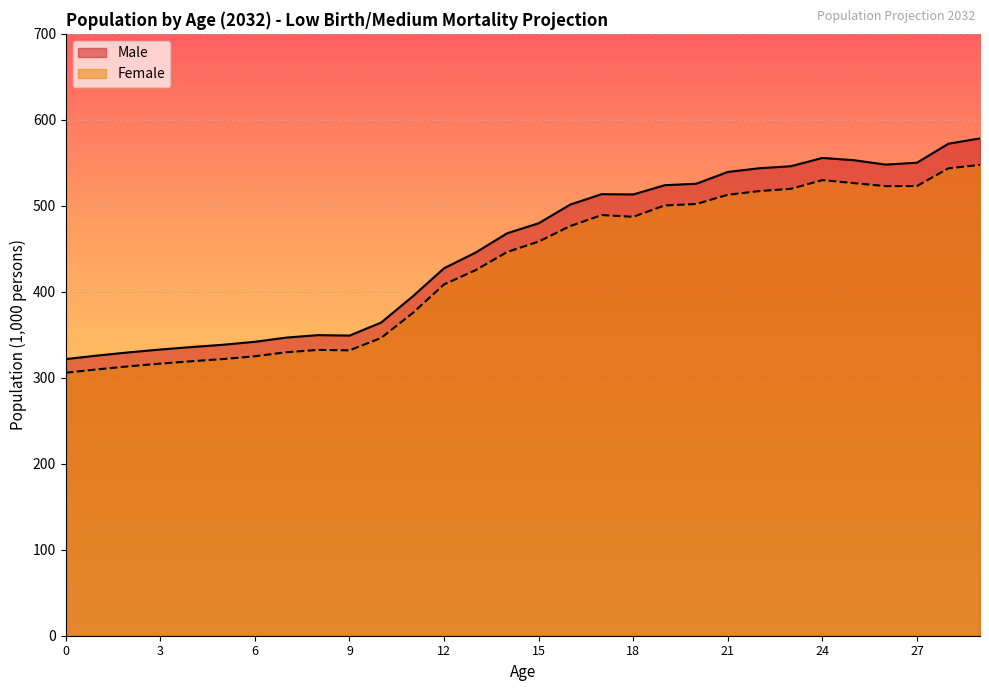

What is the value of the Male point at the 1st from the left?

321.7